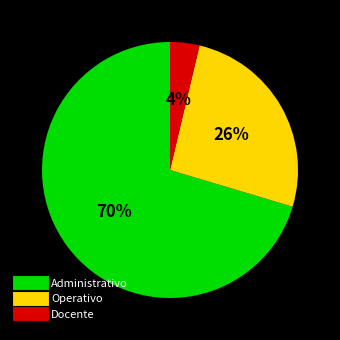

The Operativo slice represents 34% of the pie. True or false?

False